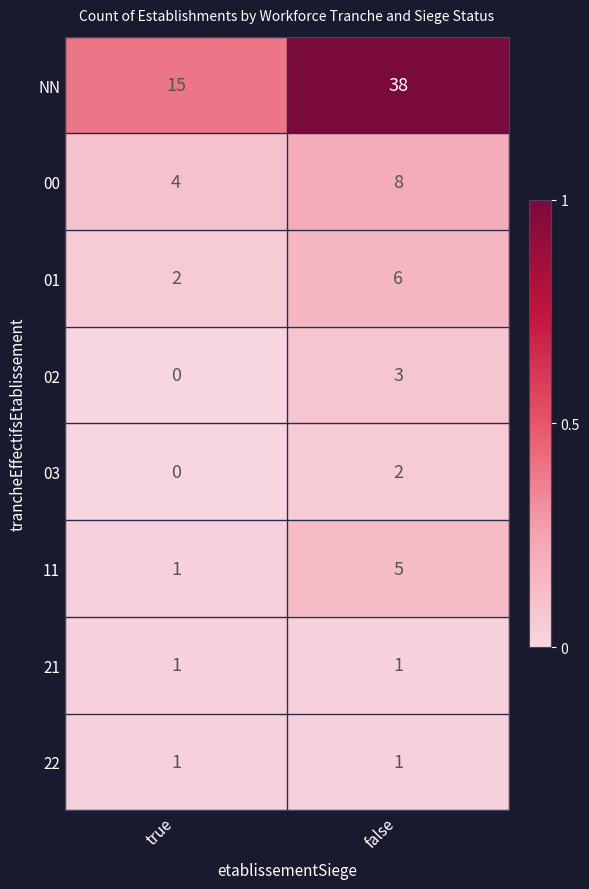

At how many categories does at least one series exceed 0?

2